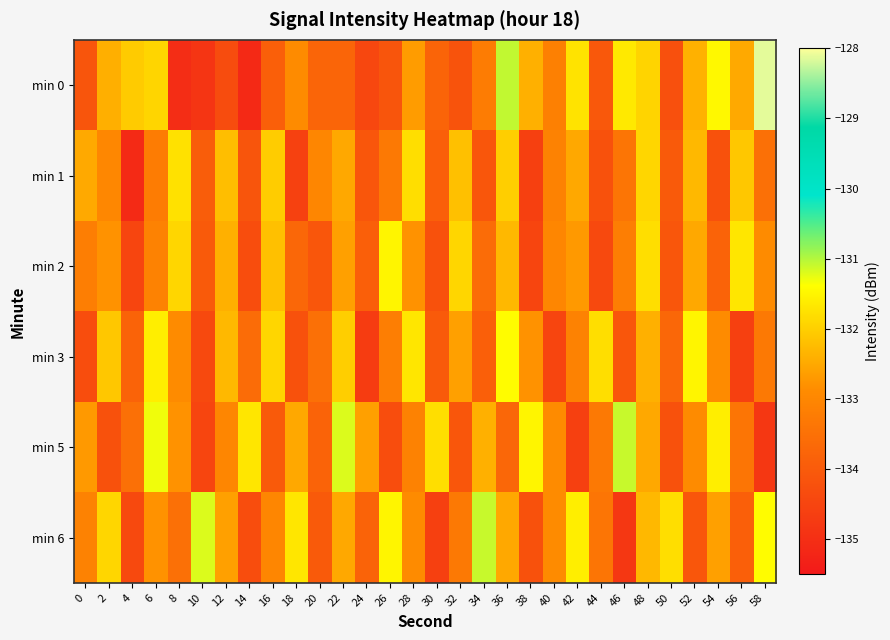

Which label corresponds to the largest value in the chart?

58